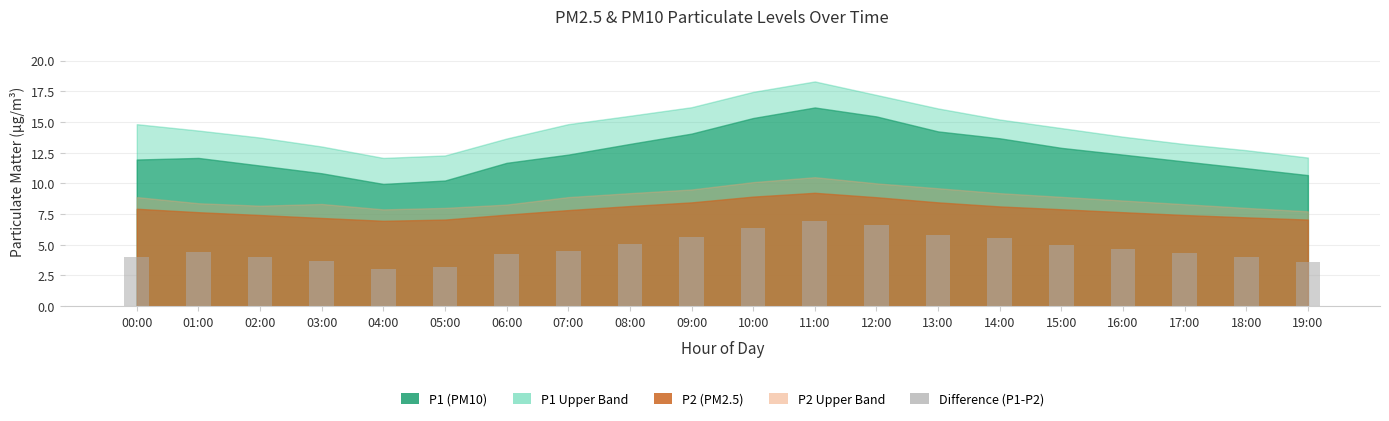

What is the label of the 1st bar from the left?

00:00